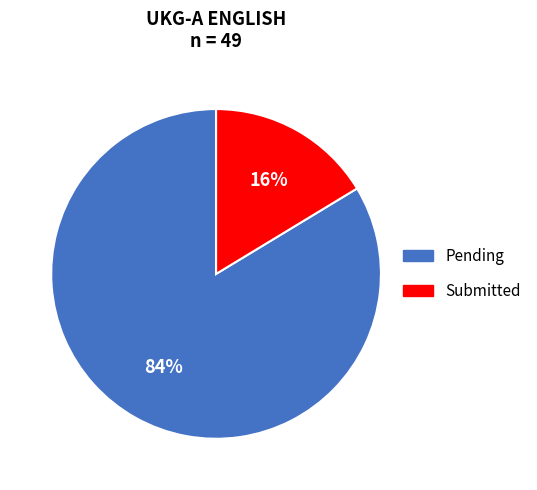

Is there any slice that represents more than half of the pie?

Yes